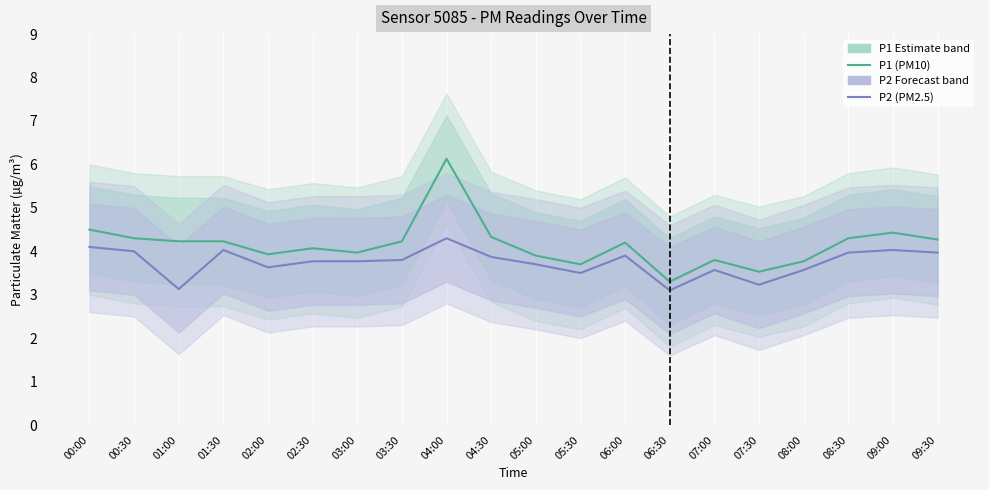

What is the greatest value displayed?

6.1